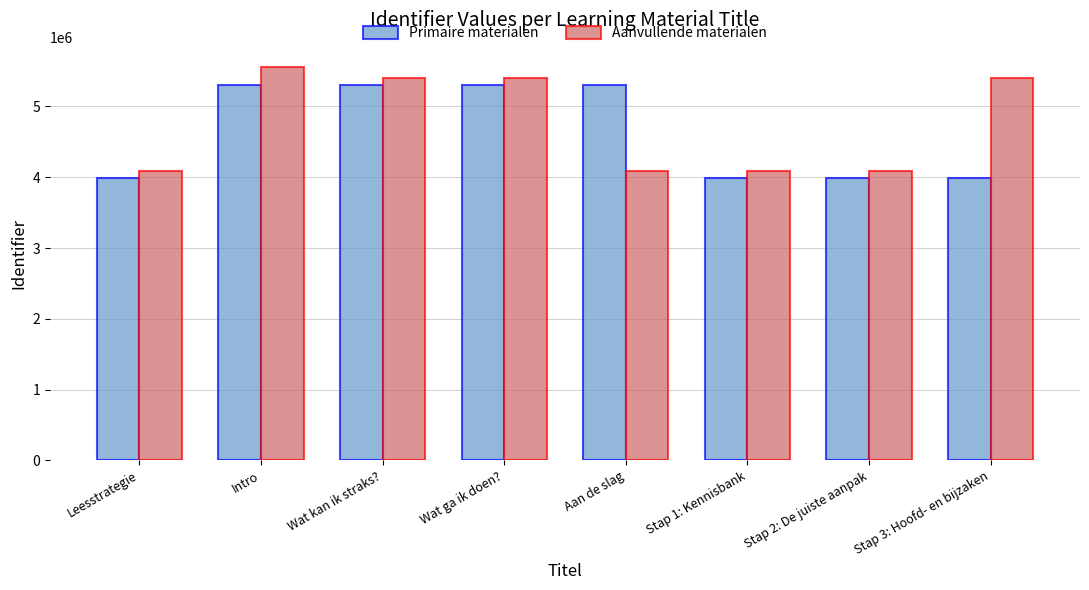

Count the number of categories in the chart.

8